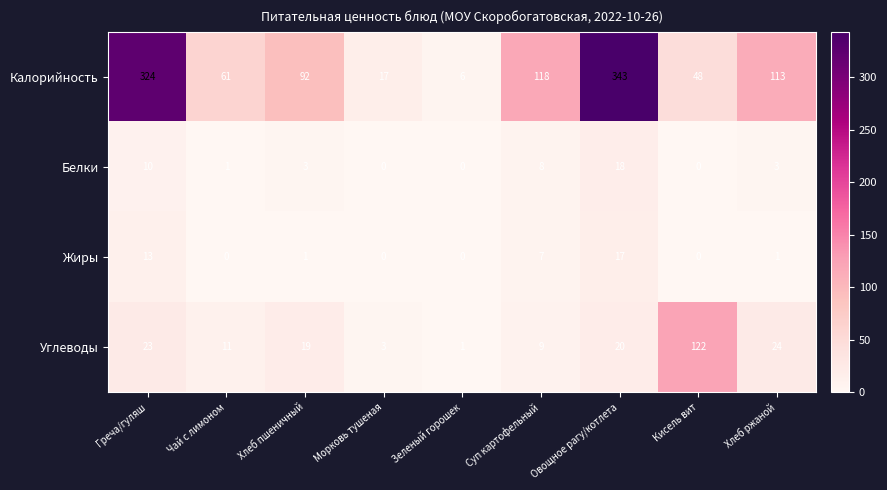

List the series in order of their peak value, lowest first.

Жиры, Белки, Углеводы, Калорийность